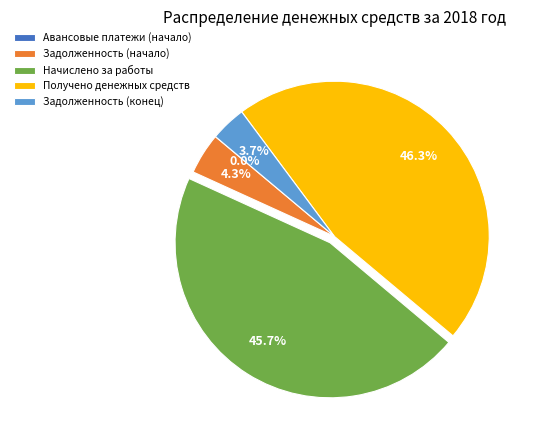

Is the sum of Задолженность (конец) and Задолженность (начало) greater than half?

No